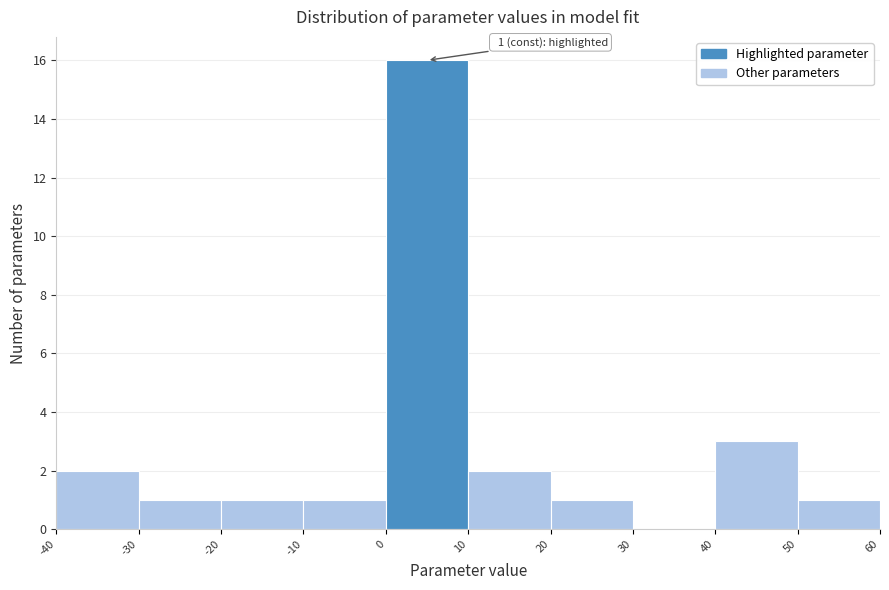

Which range on the x-axis has the tallest bar?

0 to 10